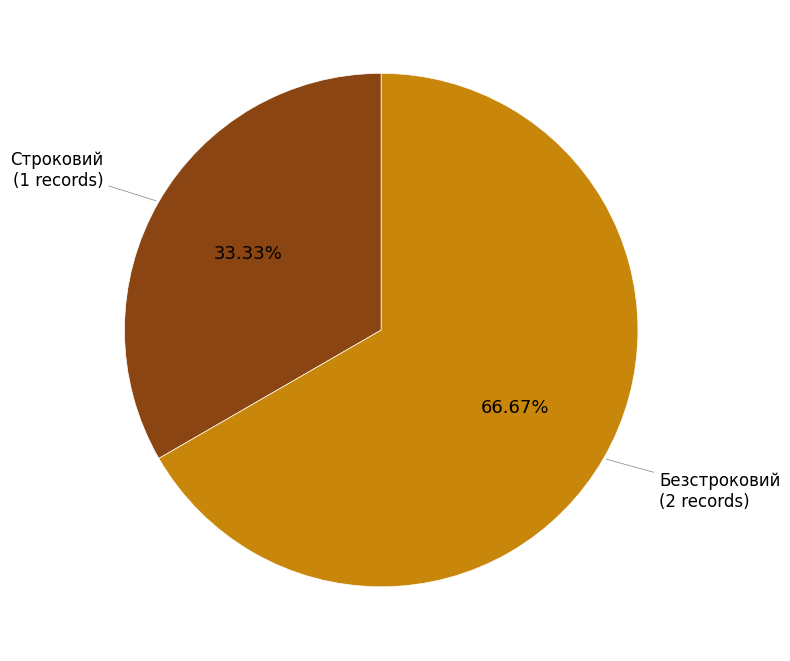

How many segments does this pie chart have?

2